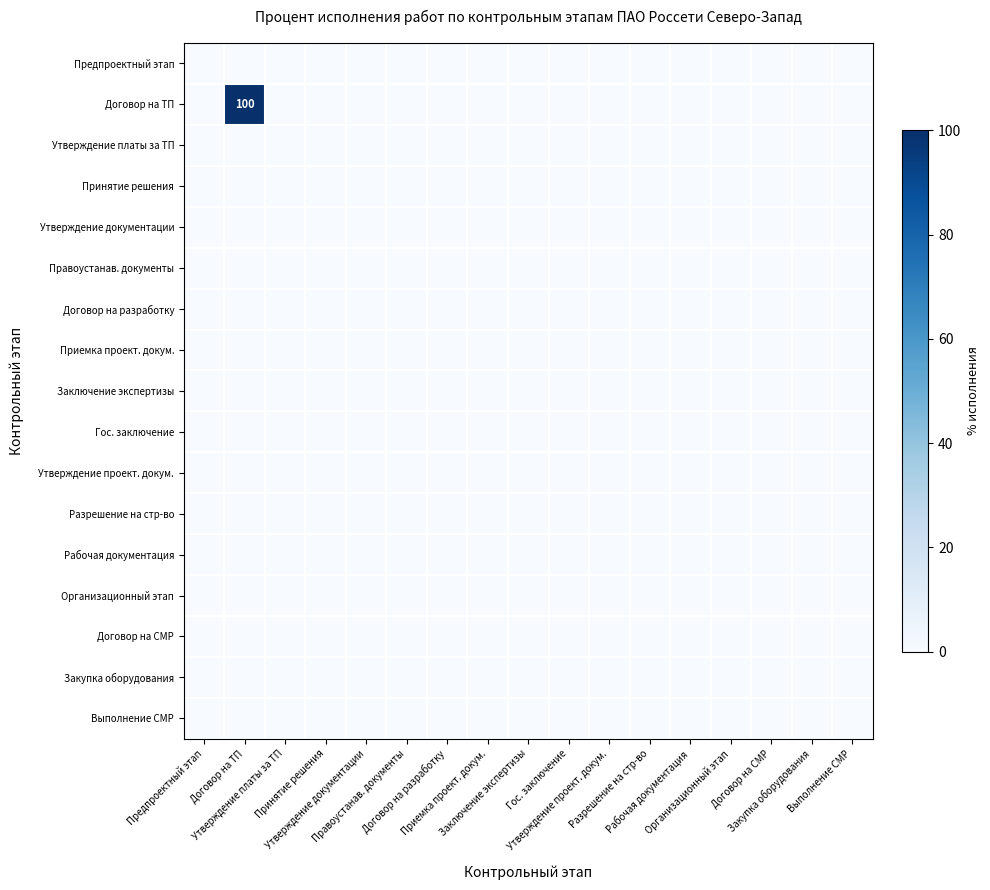

Rank the series by their maximum value, from highest to lowest.

Договор на ТП, Предпроектный этап, Утверждение платы за ТП, Принятие решения, Утверждение документации, Правоустанав. документы, Договор на разработку, Приемка проект. докум., Заключение экспертизы, Гос. заключение, Утверждение проект. докум., Разрешение на стр-во, Рабочая документация, Организационный этап, Договор на СМР, Закупка оборудования, Выполнение СМР